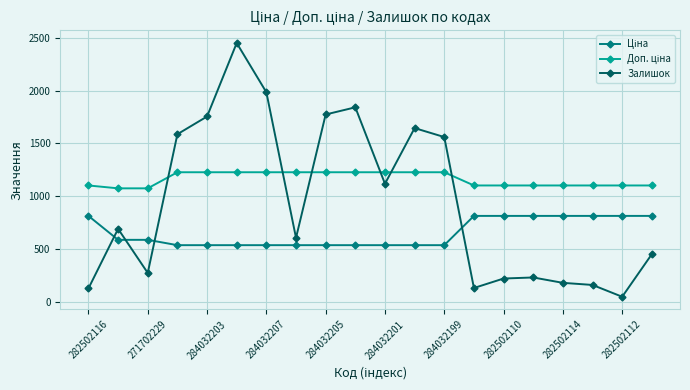

What is the sum of all Залишок values?

18827.0